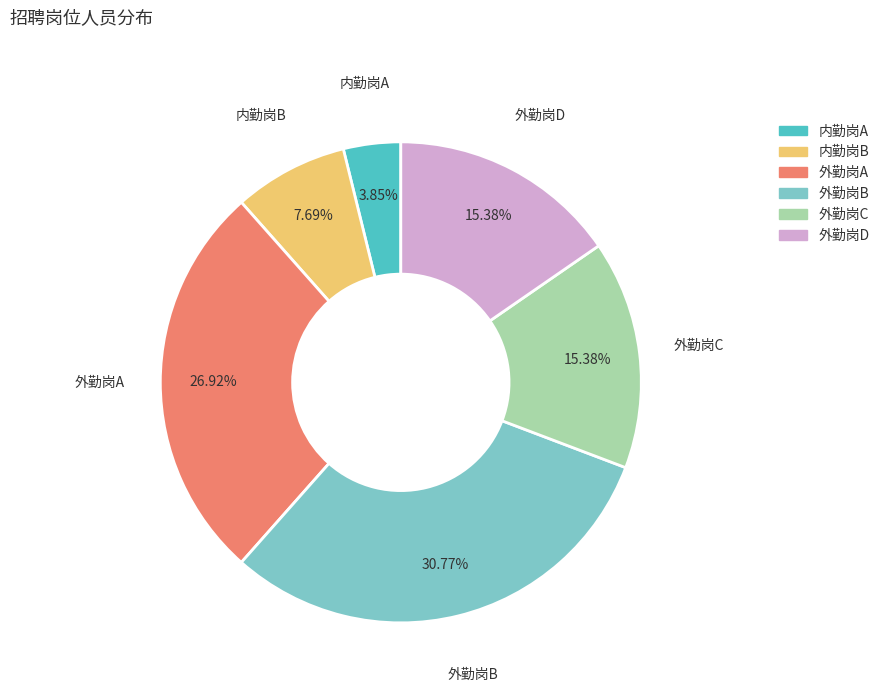

What percentage is the 外勤岗A slice, to the nearest percent?

27%